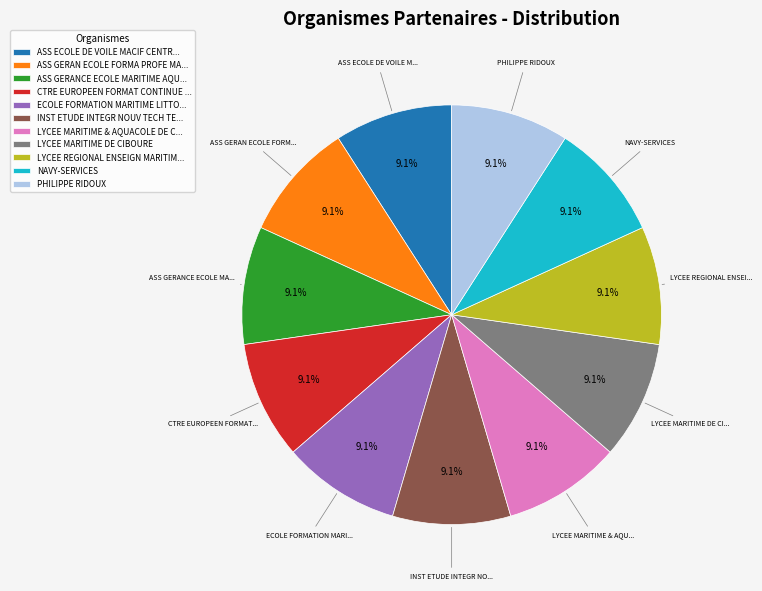

How many segments does this pie chart have?

11